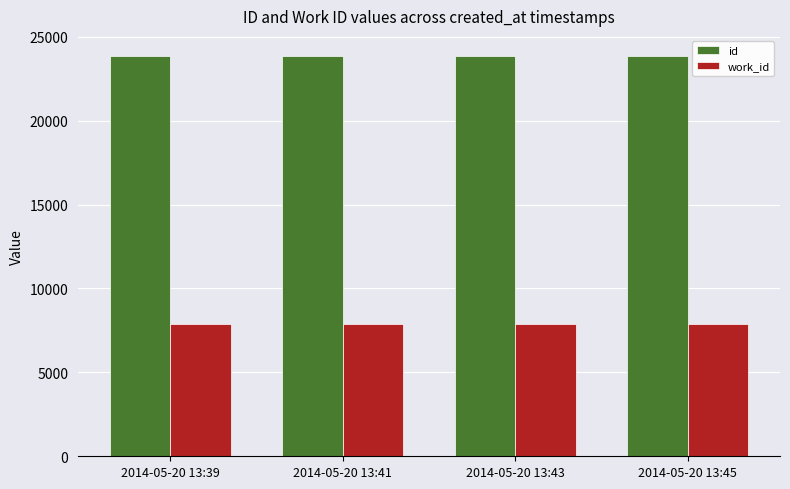

Does the chart contain any negative values?

No